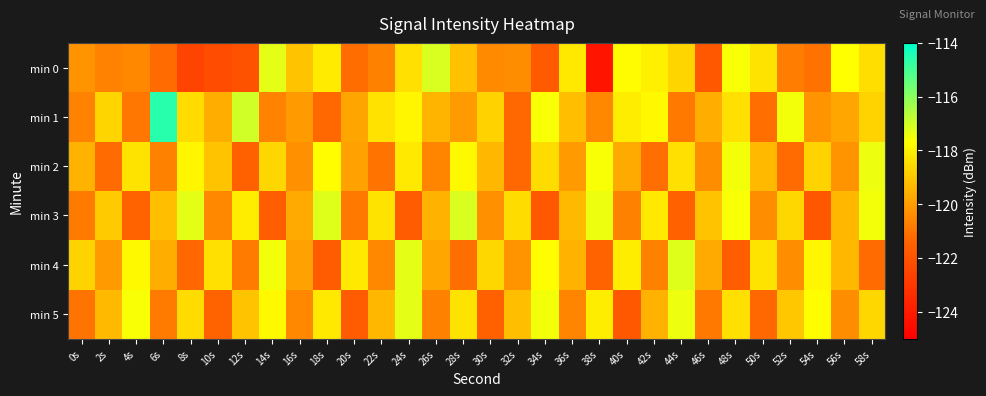

Count the number of categories in the chart.

30